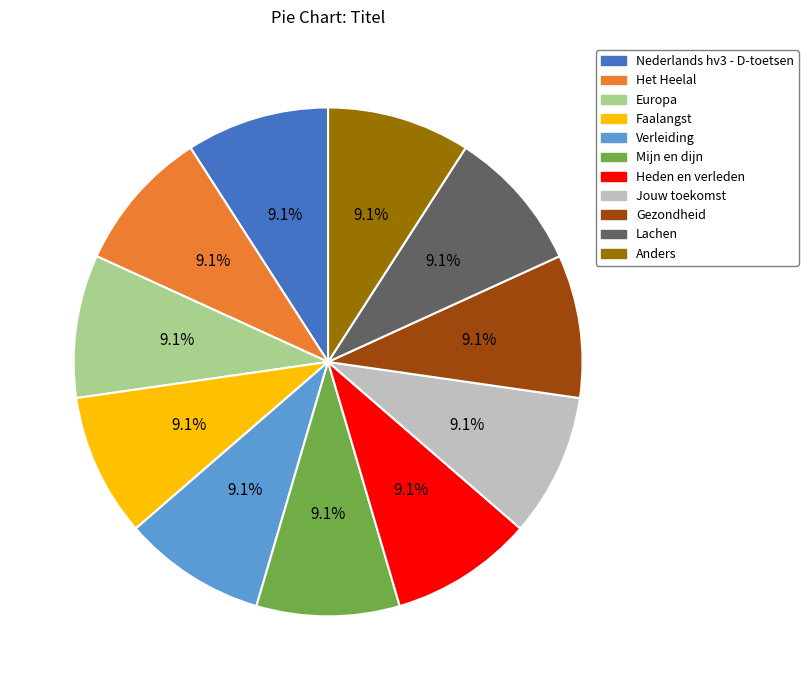

How much of the chart is everything except Europa?

90.9%